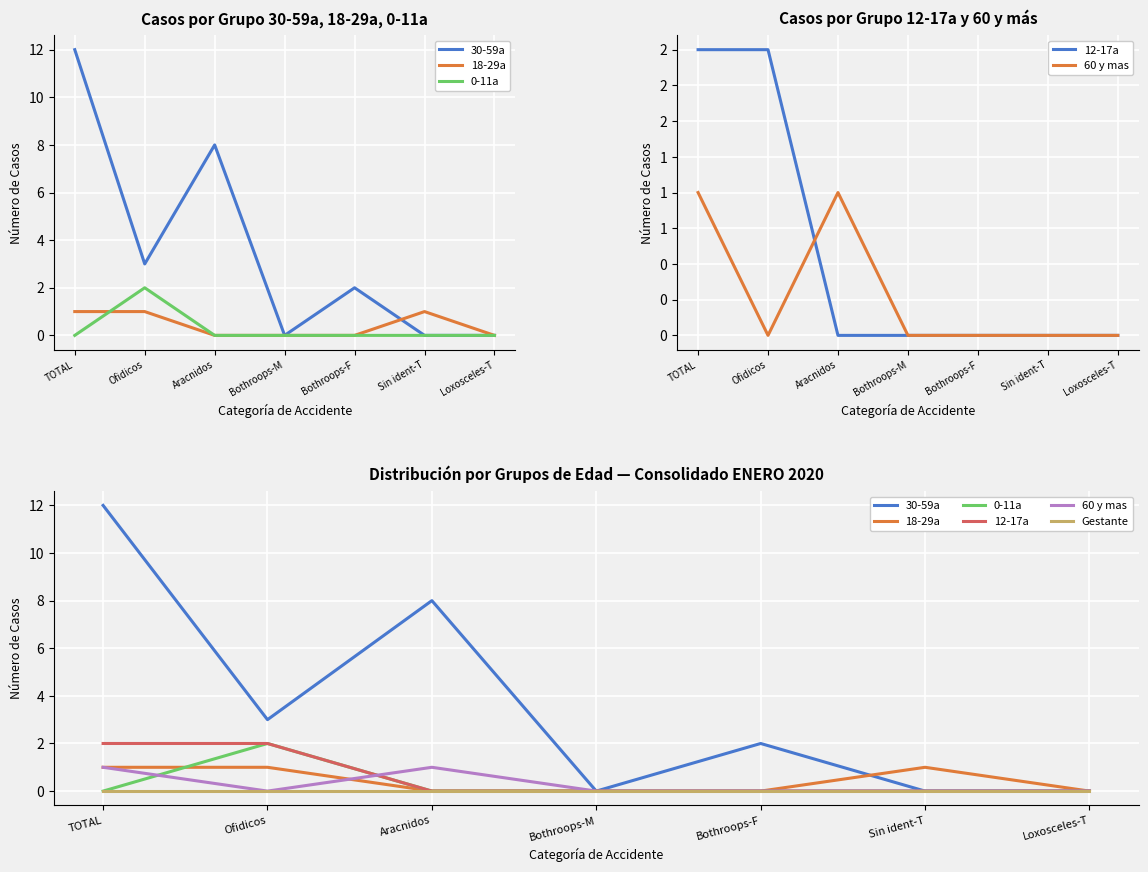

At which label is 60 y mas closest to 0?

Ofidicos